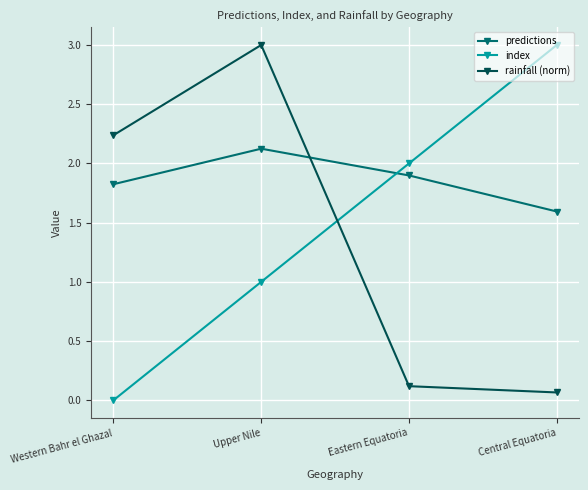

Between Upper Nile and Eastern Equatoria, which series saw the biggest shift?

rainfall (norm)